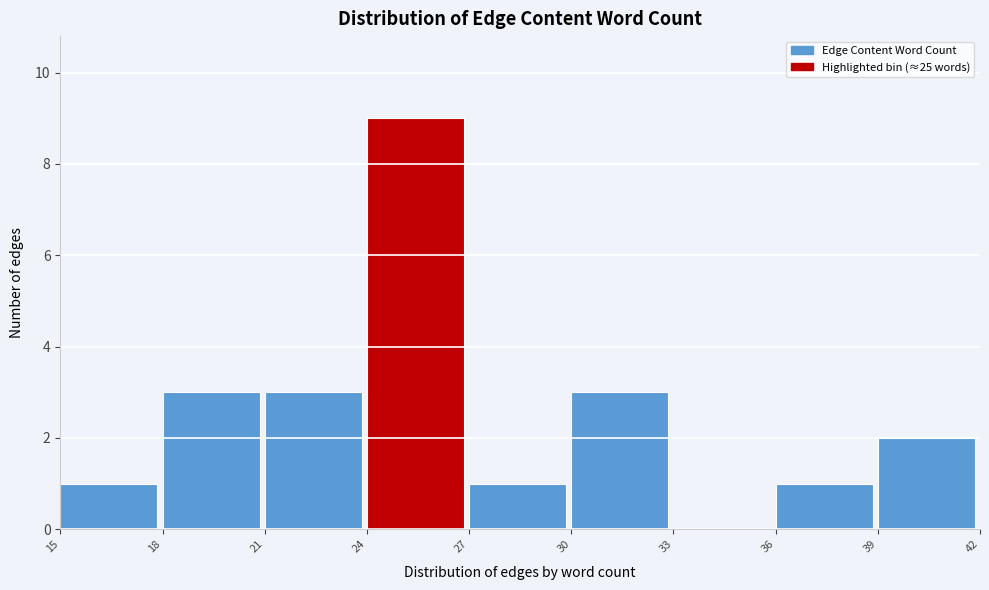

Over which range of the x-axis is the bar tallest?

24 to 27